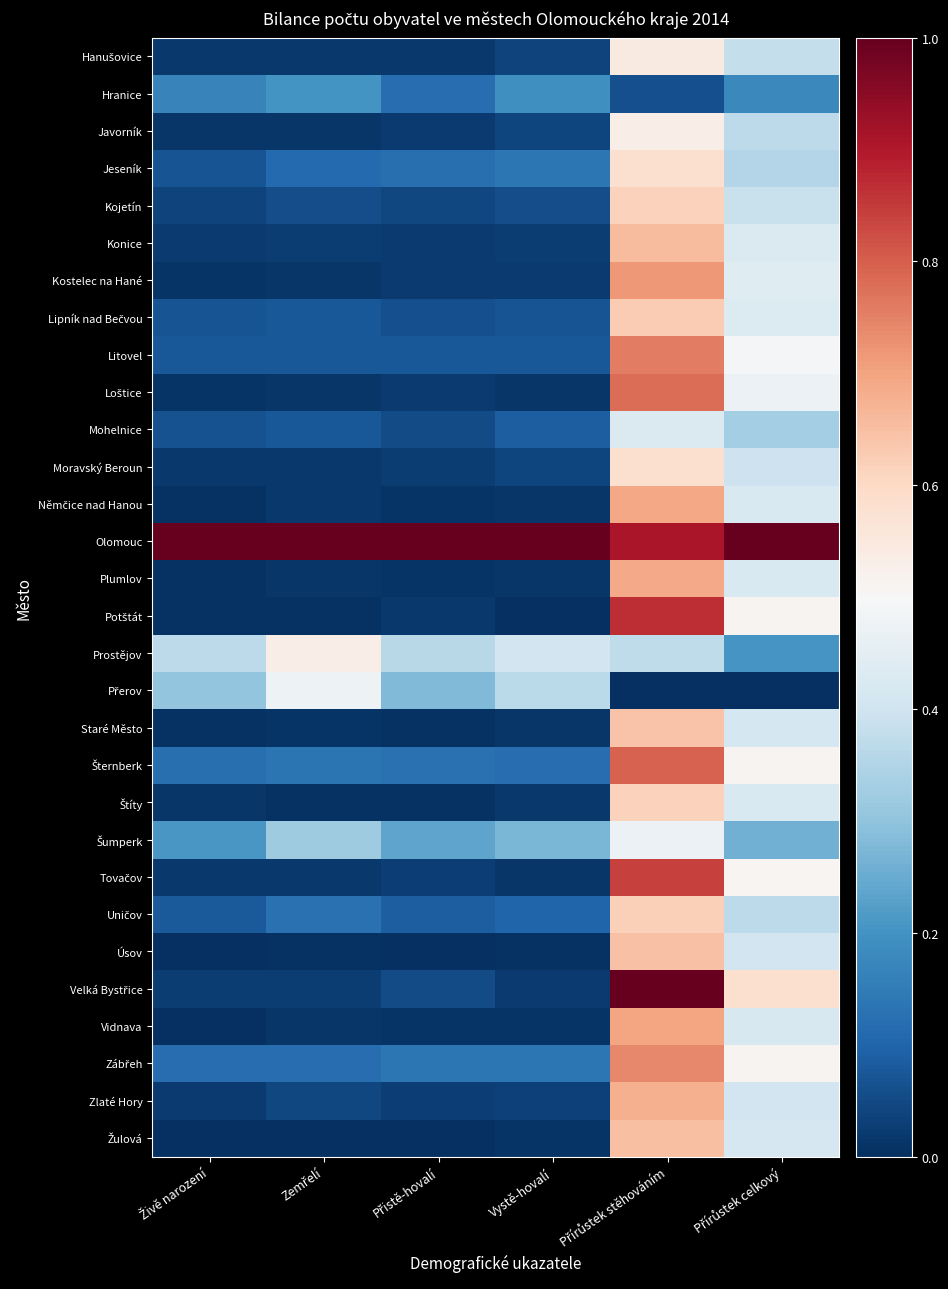

What is the total value across all series at Přírůstek celkový?

12.5